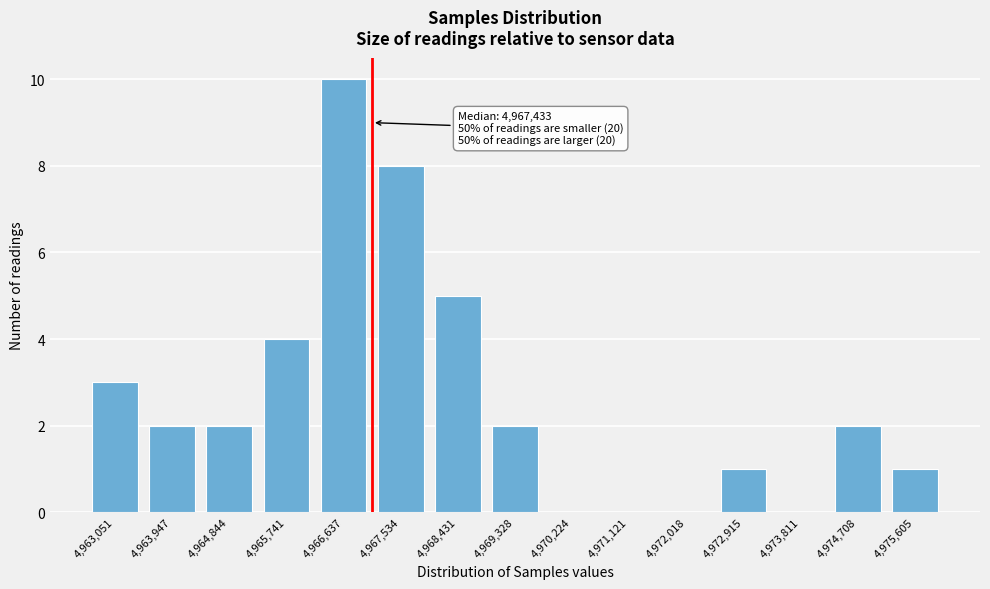

Reading left to right, what are all the values shown in this chart?

4,963,051=3	4,963,947=2	4,964,844=2	4,965,741=4	4,966,637=10	4,967,534=8	4,968,431=5	4,969,328=2	4,970,224=0	4,971,121=0	4,972,018=0	4,972,915=1	4,973,811=0	4,974,708=2	4,975,605=1